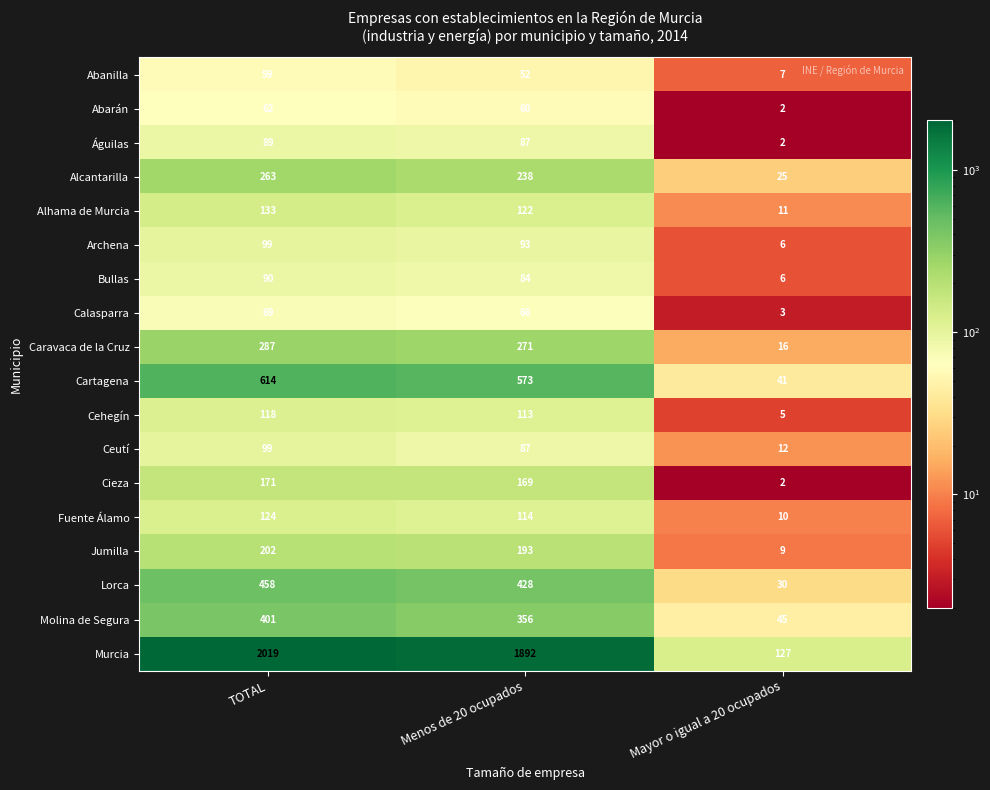

Is it true that Alcantarilla equals 25 at Mayor o igual a 20 ocupados?

True